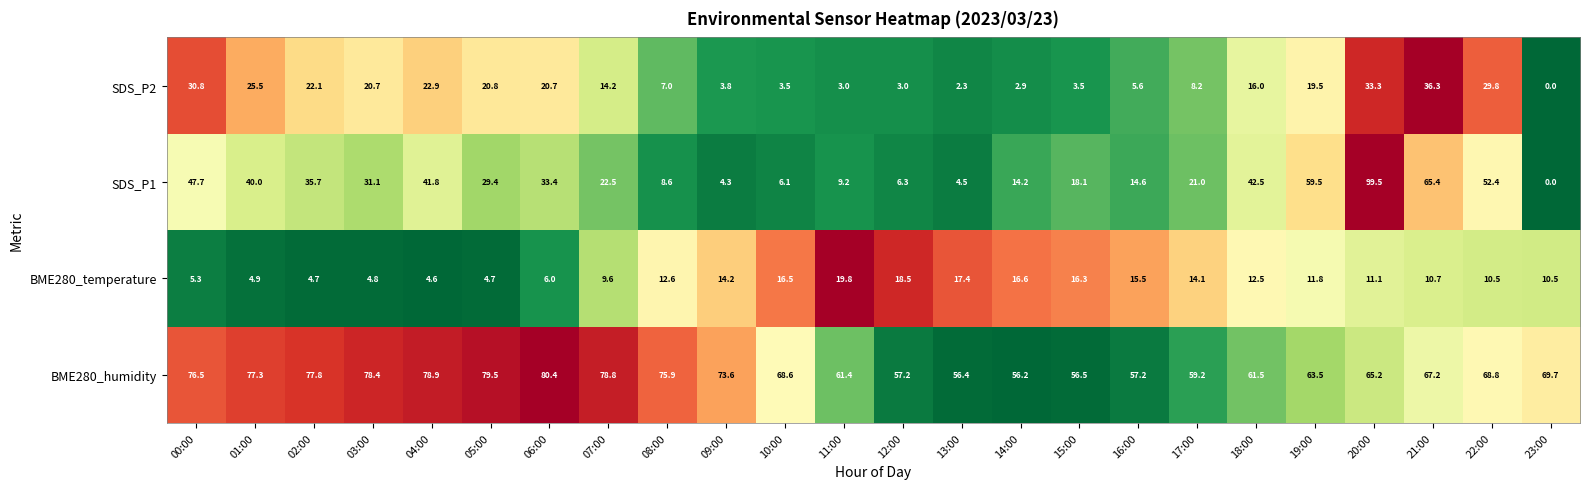

At which category is the sum across all series the highest?

20:00